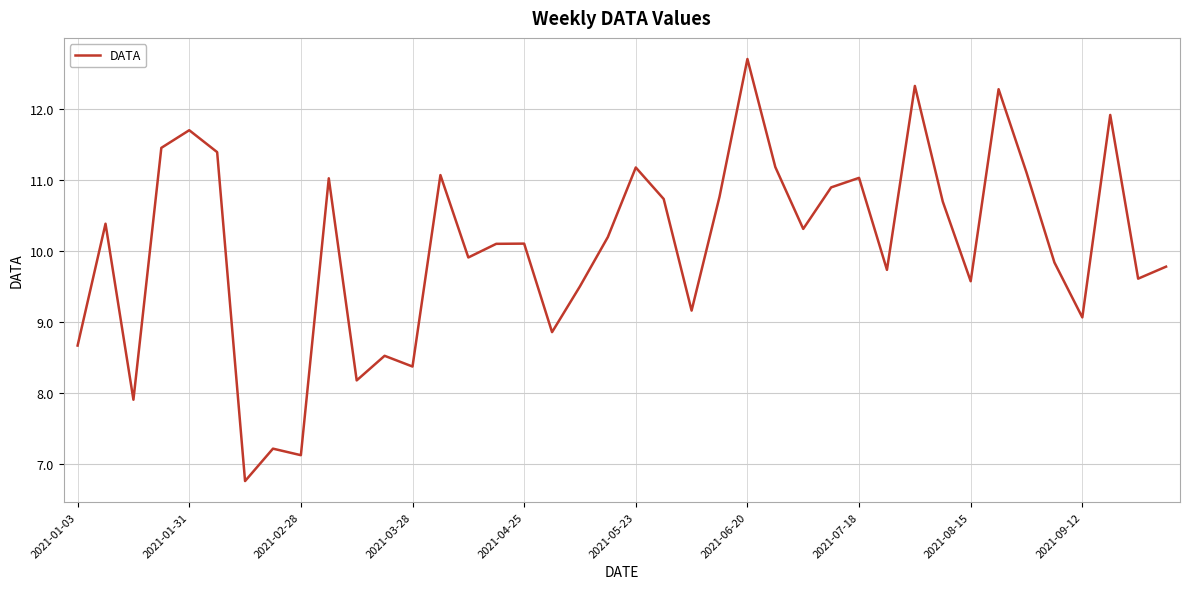

What is the greatest value displayed?

12.7